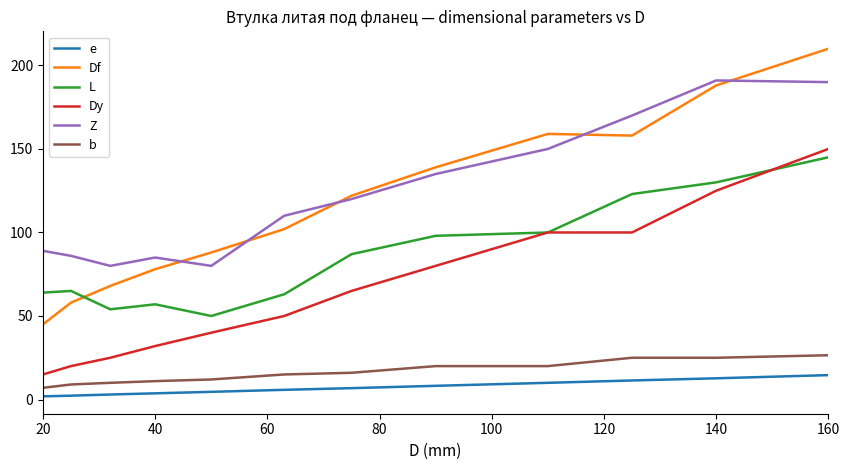

What is the highest value of the L series?

145.0